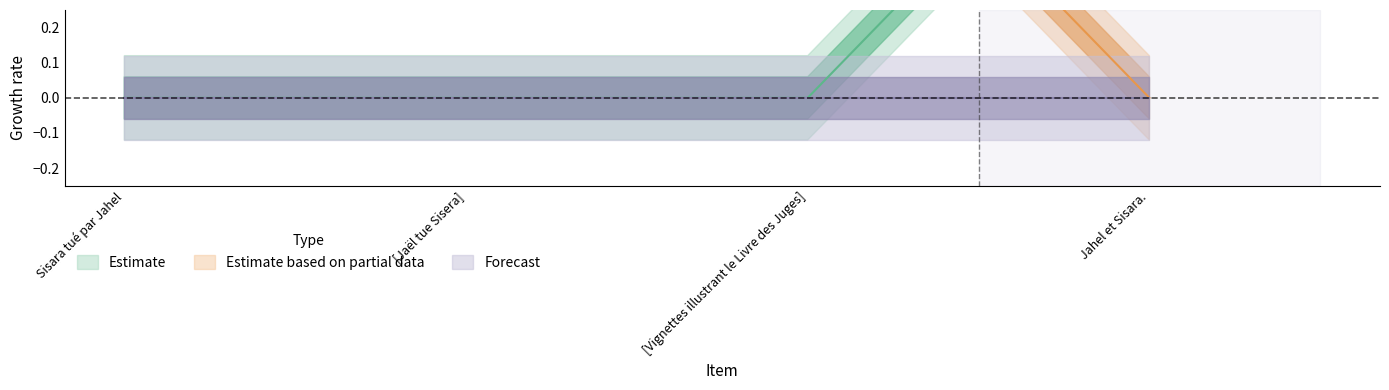

Where do Estimate and Estimate based on partial data first cross each other?

[Vignettes illustrant le Livre des Juges] and Jahel et Sisara.